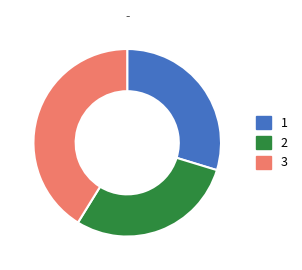

The 1 slice represents 30% of the pie. True or false?

True